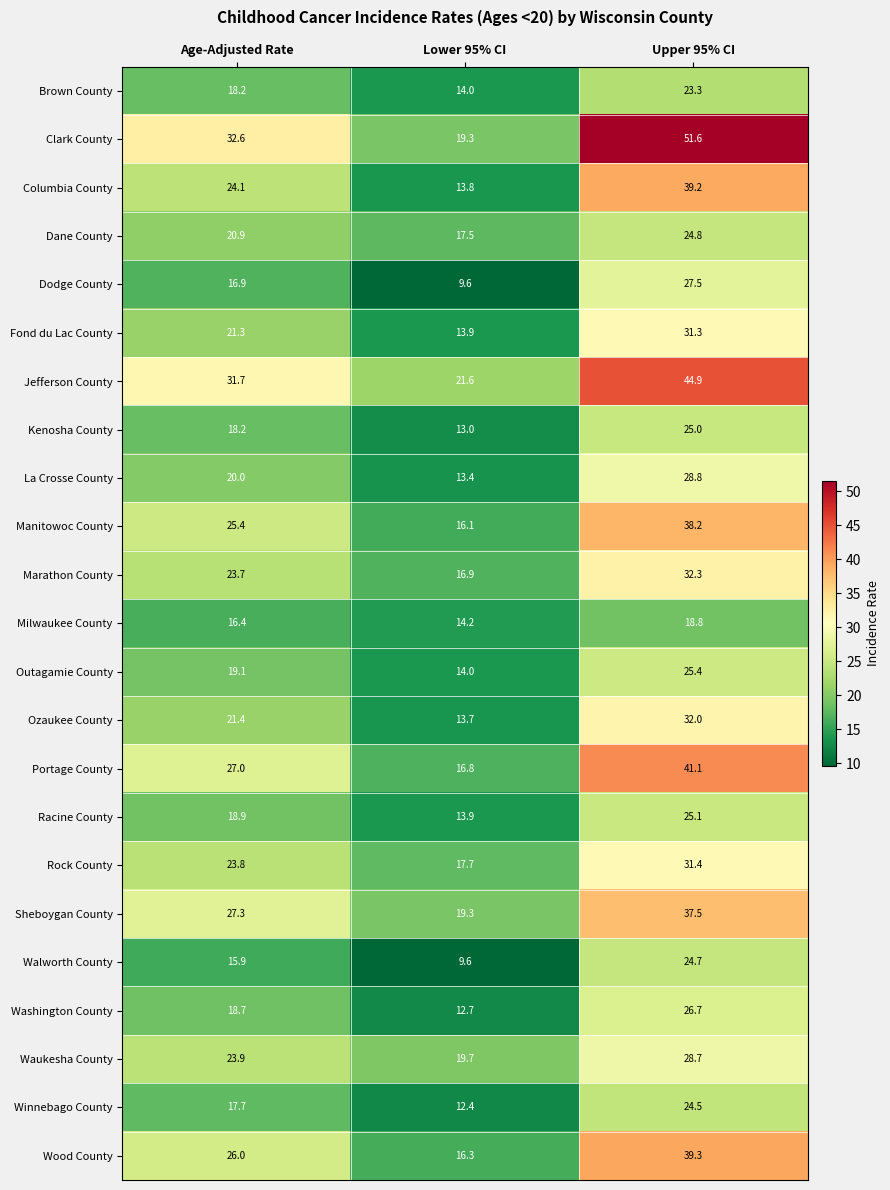

What is the sum of the Brown County values at Upper 95% CI and Lower 95% CI?

37.3